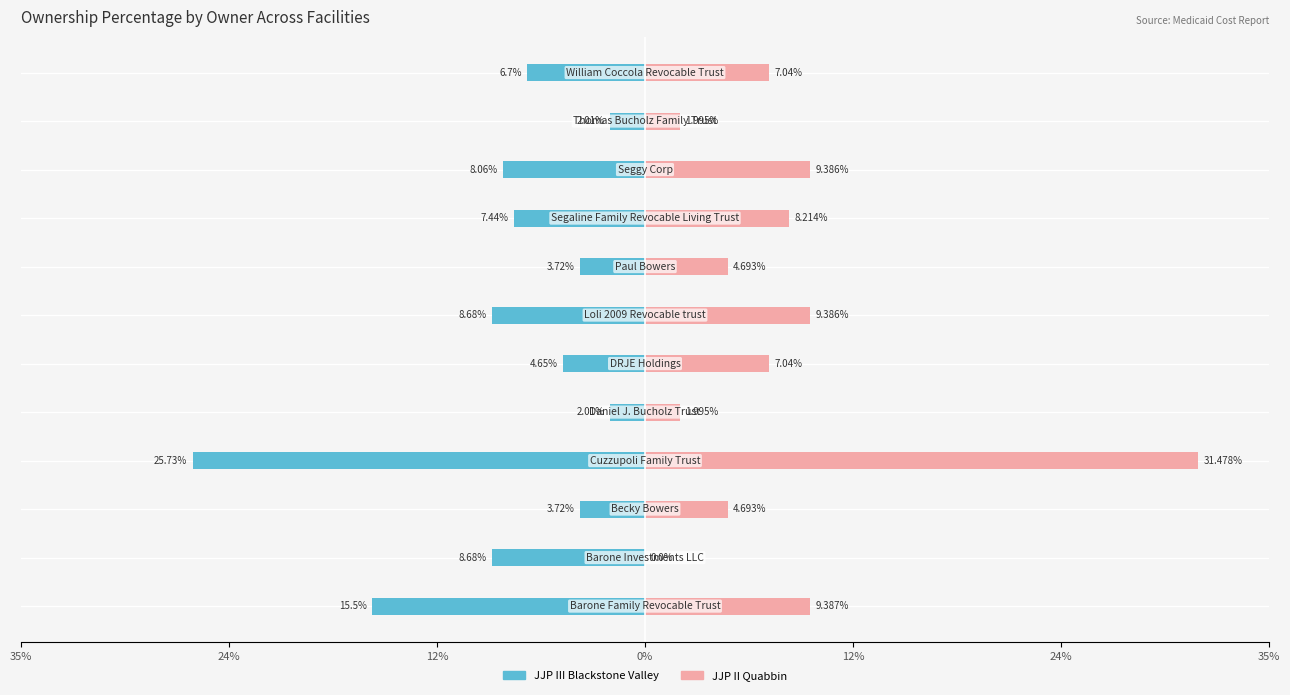

At 24%, list the series in order from largest to smallest.

JJP II Quabbin, JJP III Blackstone Valley